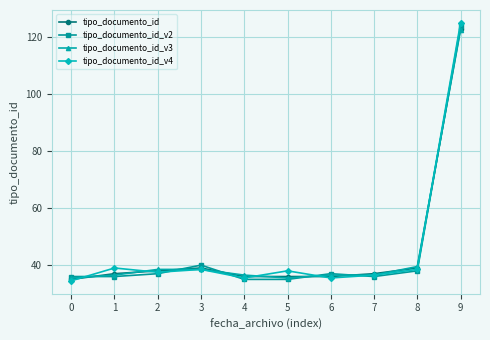

Where does the tipo_documento_id_v3 series first go above 36?

1